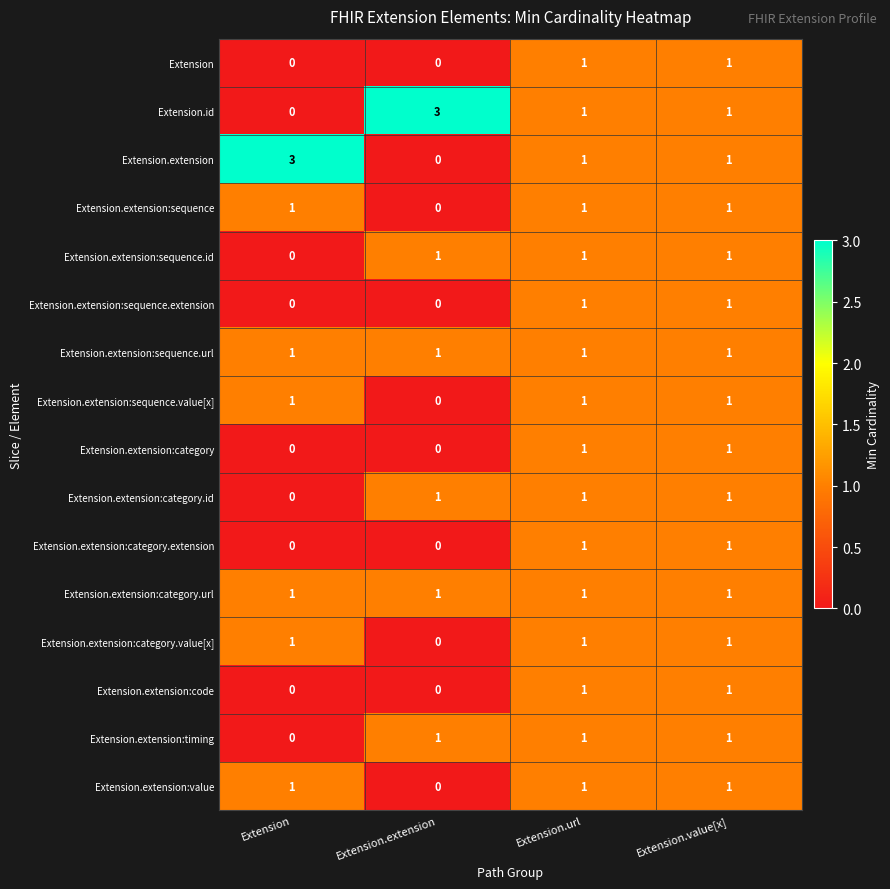

The value of Extension.extension:sequence.url at Extension.extension is 1. True or false?

True